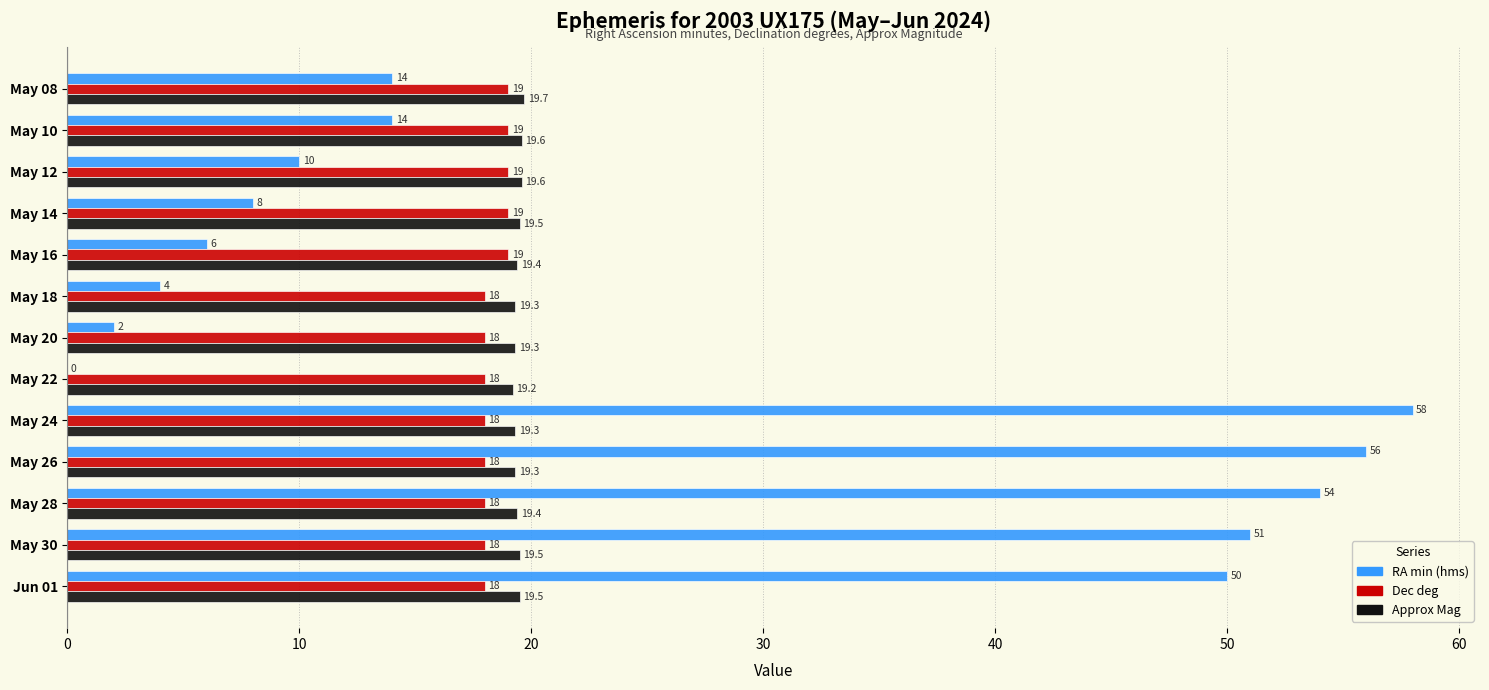

Which series changed the most between May 08 and May 26?

RA min (hms)